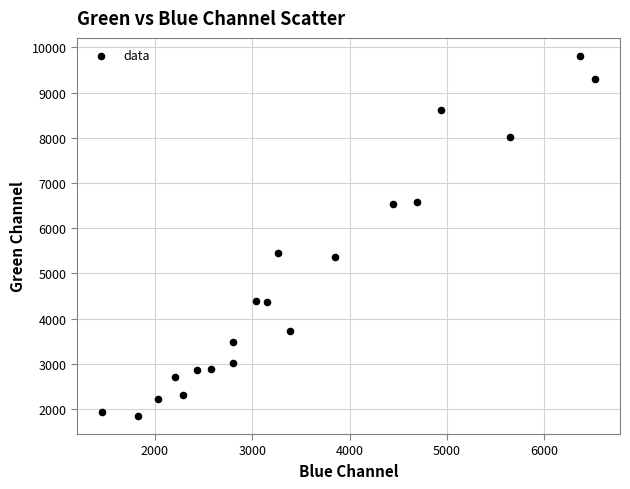

What is the range of Y values (max minus min)?

7968